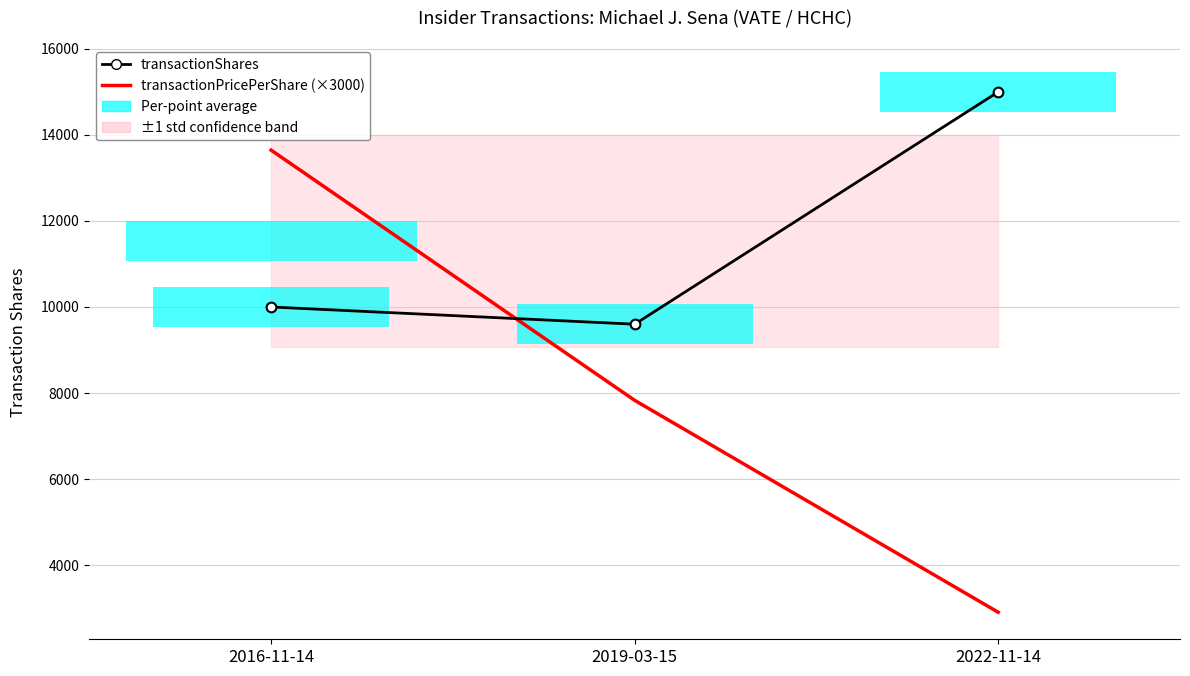

Which has a higher value, 2016-11-14 or 2019-03-15?

2016-11-14